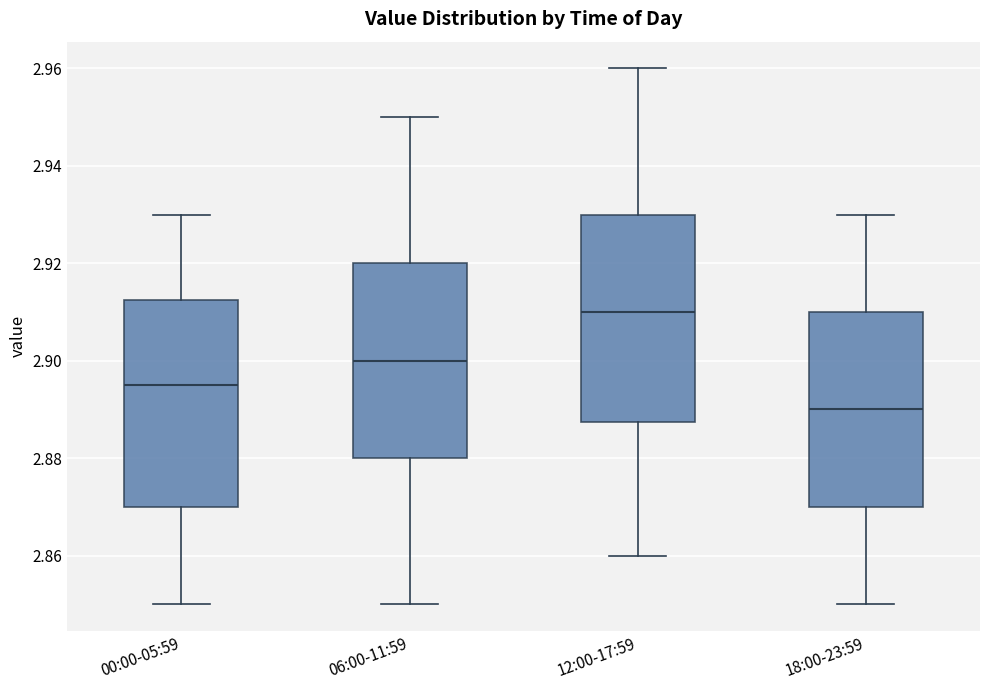

Which box has the highest median line?

12:00-17:59